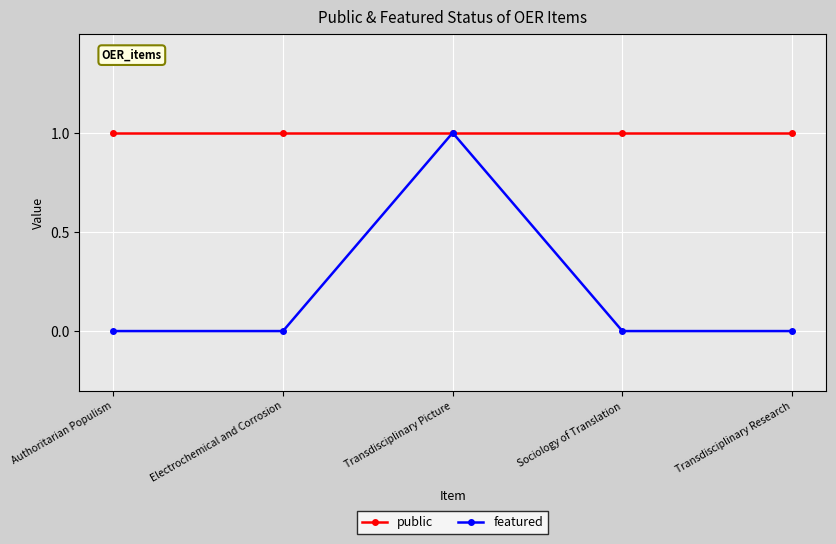

The value of featured at Electrochemical and Corrosion is 0. True or false?

True